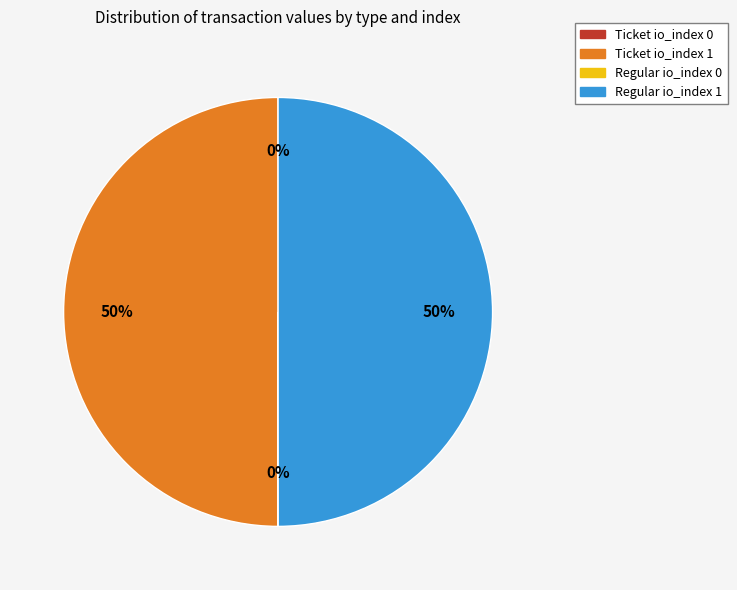

True or false: Regular io_index 1 accounts for 55% of the total.

False